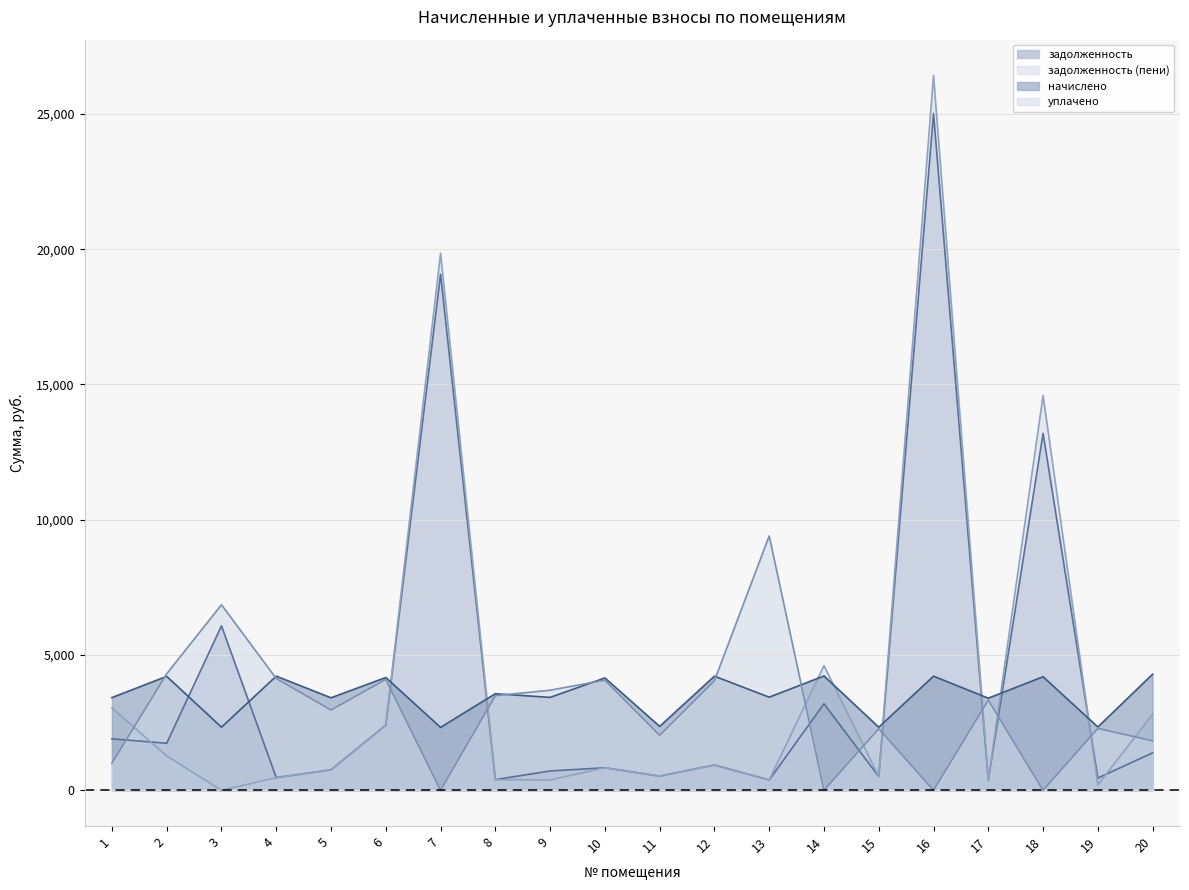

True or false: начислено and задолженность cross at least once.

True